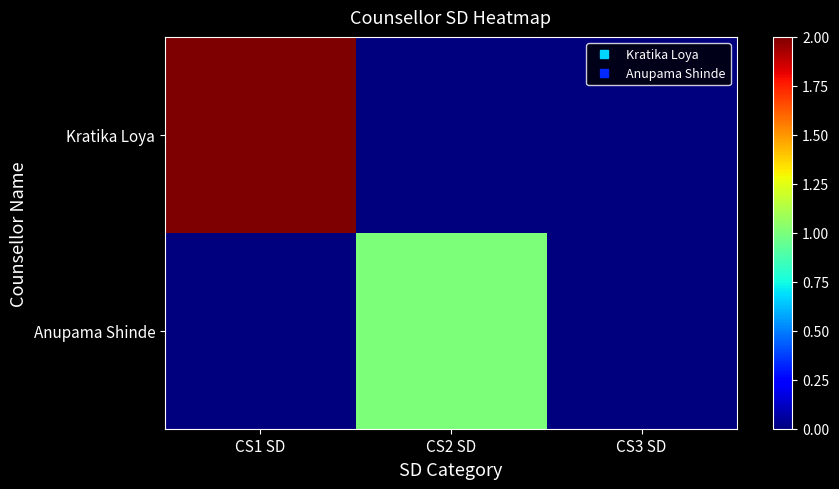

List the series in order of their peak value, lowest first.

Anupama Shinde, Kratika Loya